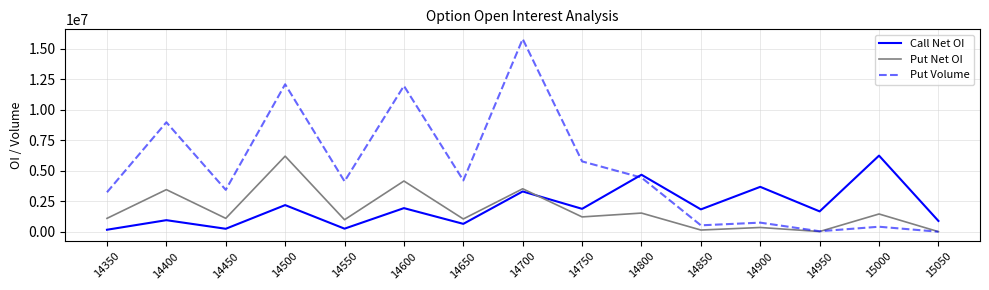

The value of Put Net OI at 14400 is 3456675. True or false?

True